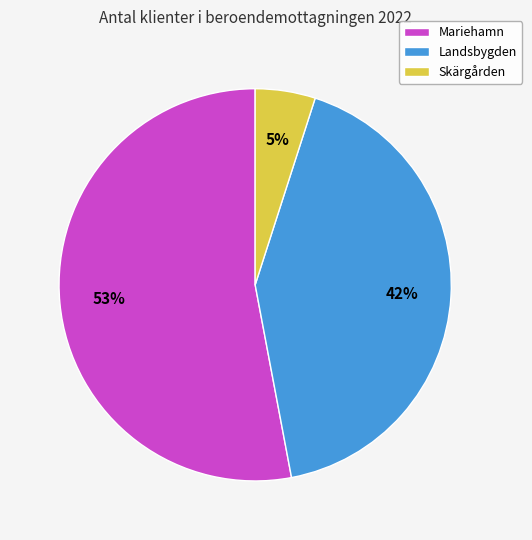

Is it true that Skärgården is 5% of the pie?

True